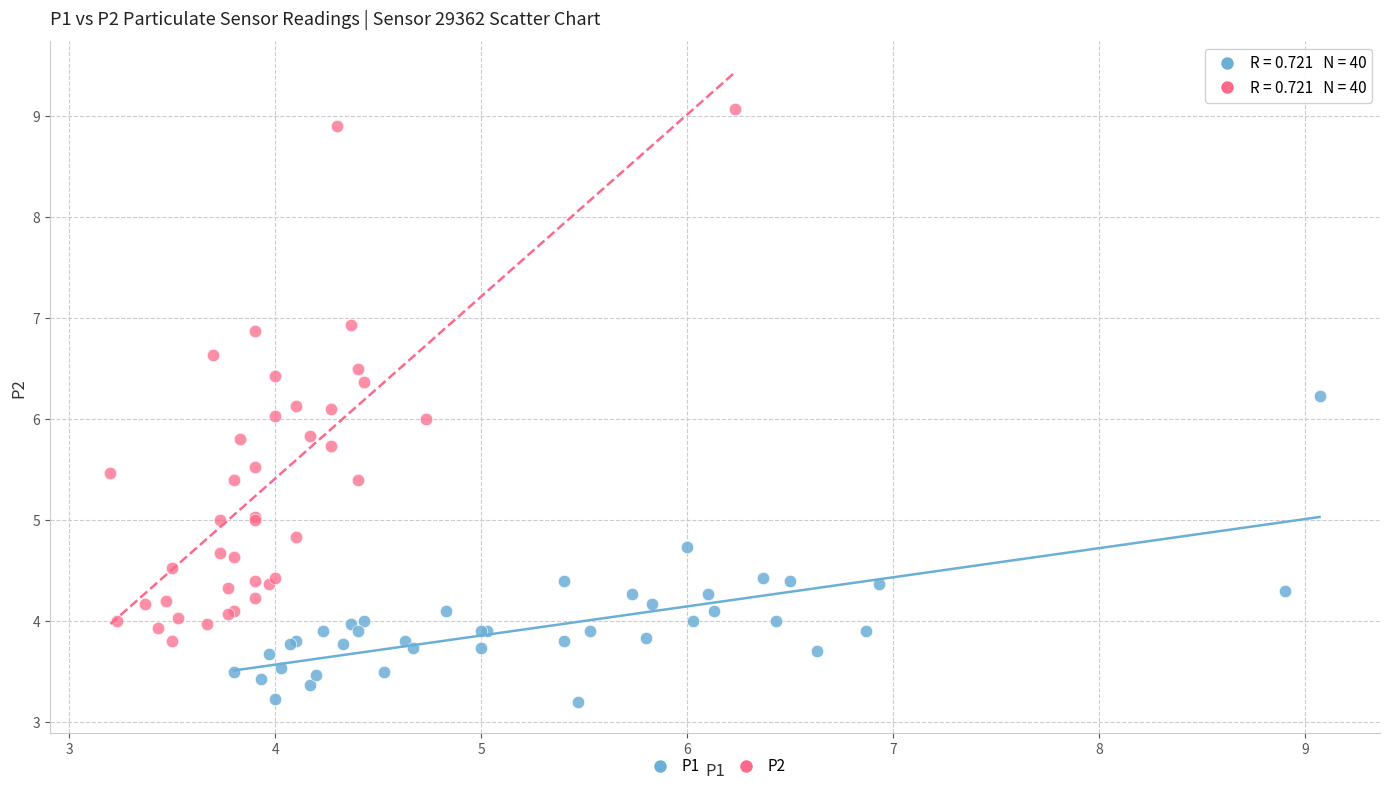

What are all the series names shown in the legend?

P1, P2